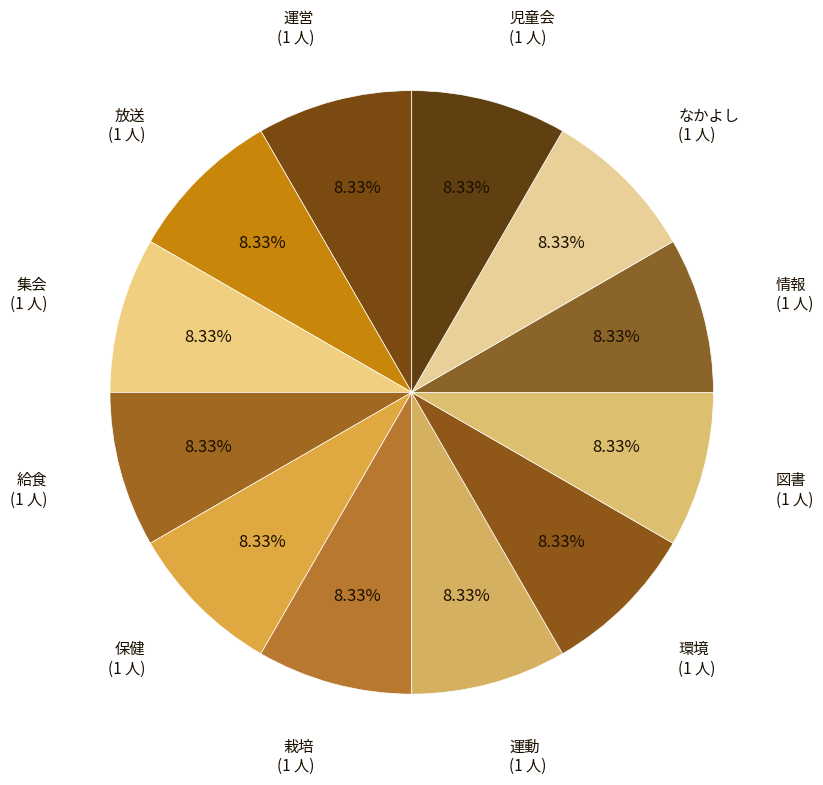

How many segments does this pie chart have?

12